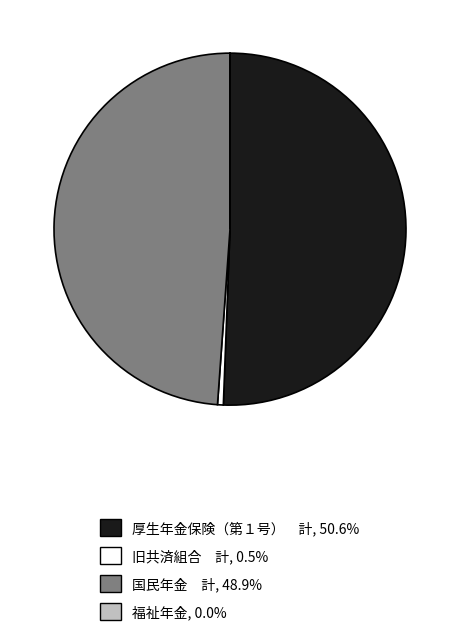

Is 旧共済組合 計 the majority of the pie?

No